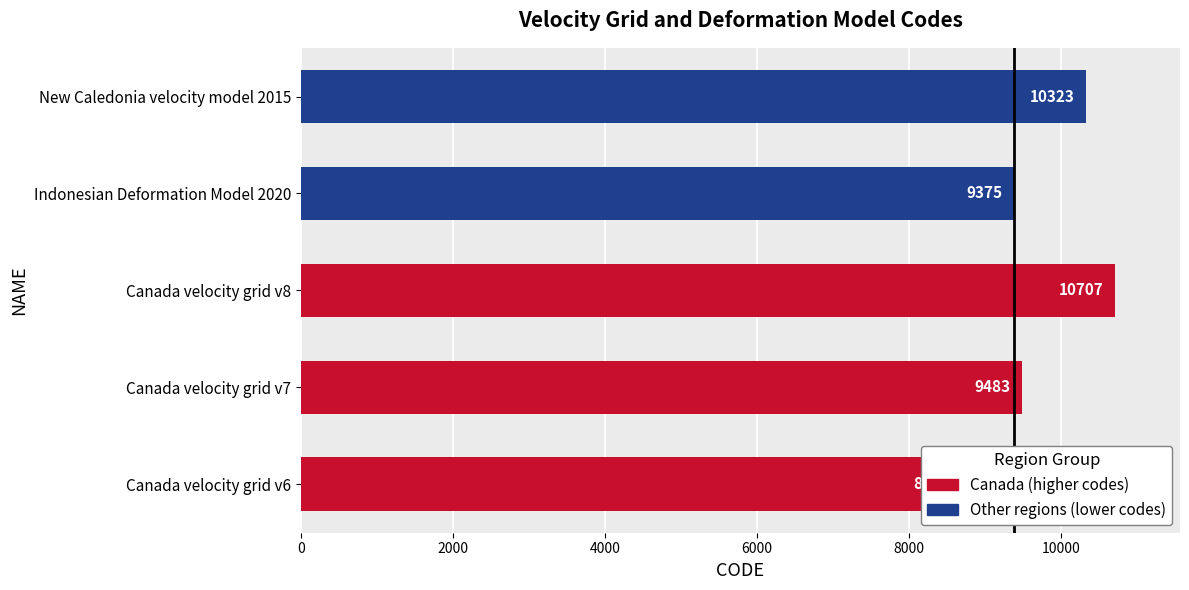

What is the difference between the second highest and minimum values?

1647